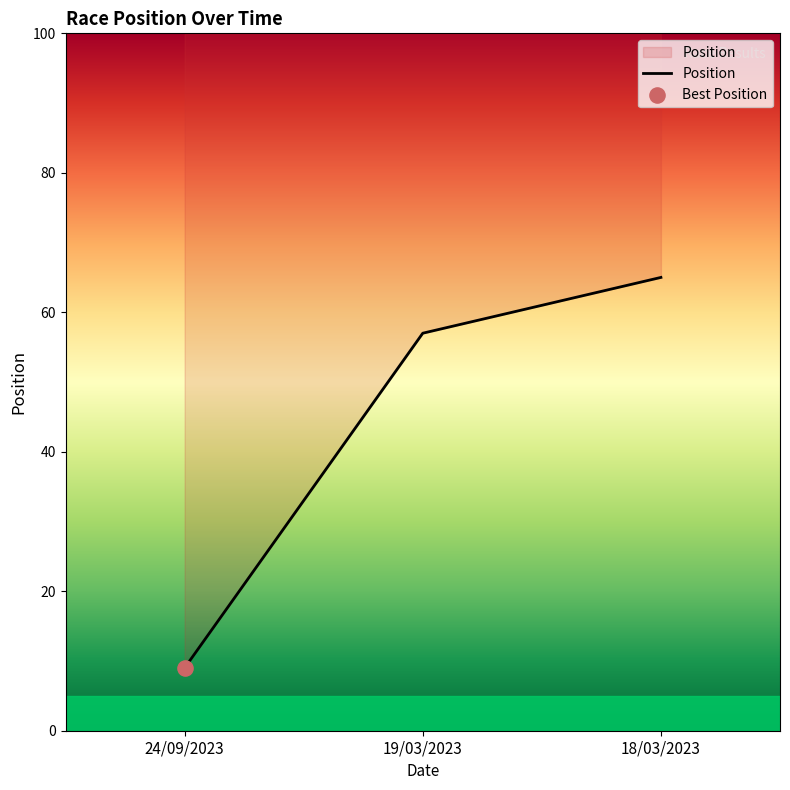

What is the ratio of the value at 24/09/2023 to the value at 19/03/2023?

0.2